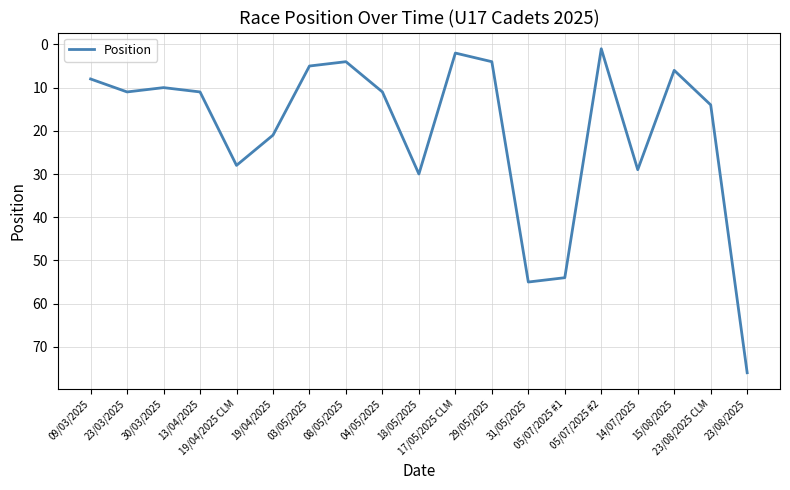

Which label corresponds to the largest value in the chart?

23/08/2025